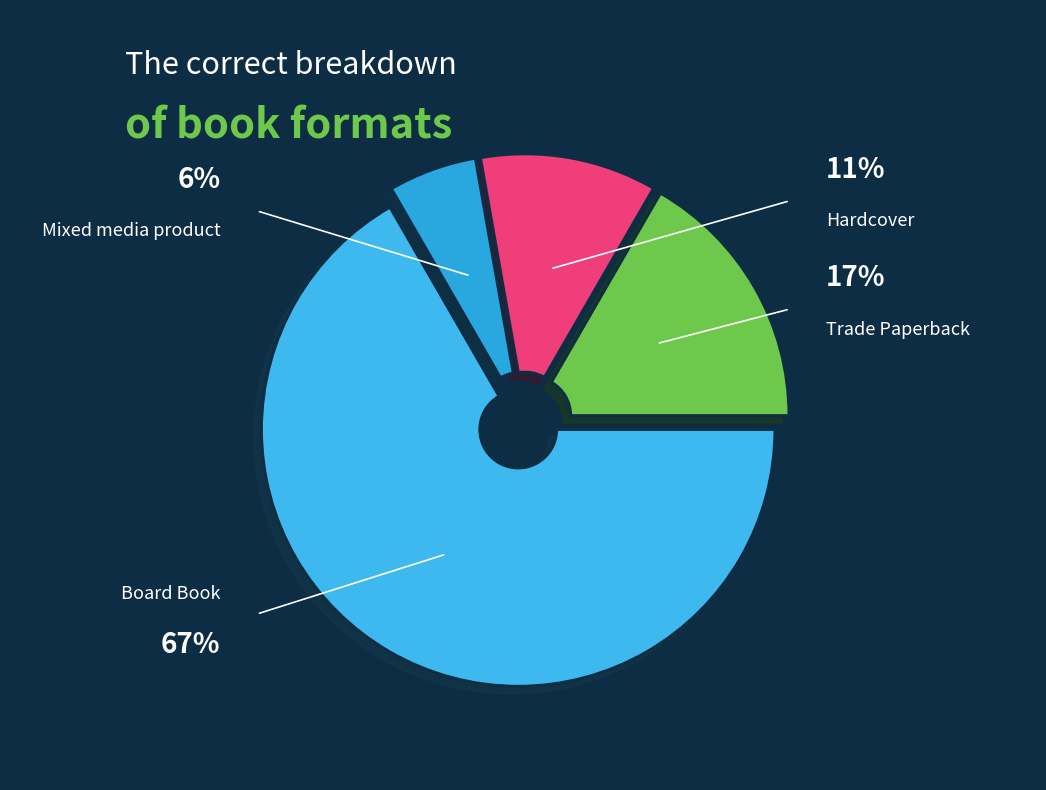

The Hardcover slice represents 22% of the pie. True or false?

False